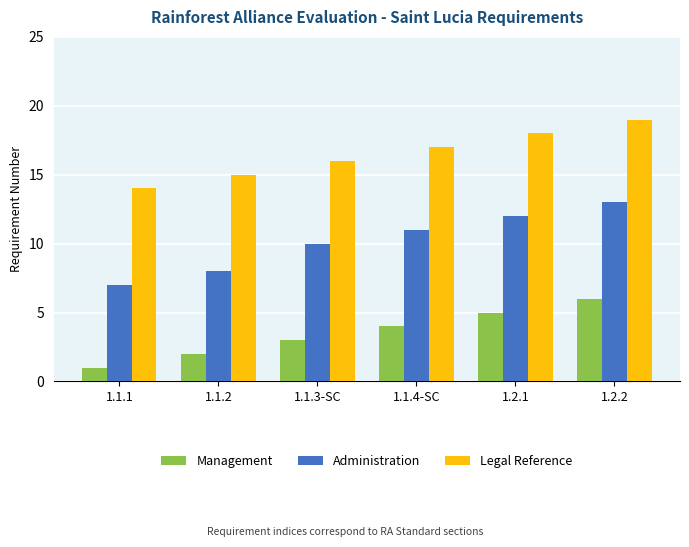

How many data points does each series have?

6